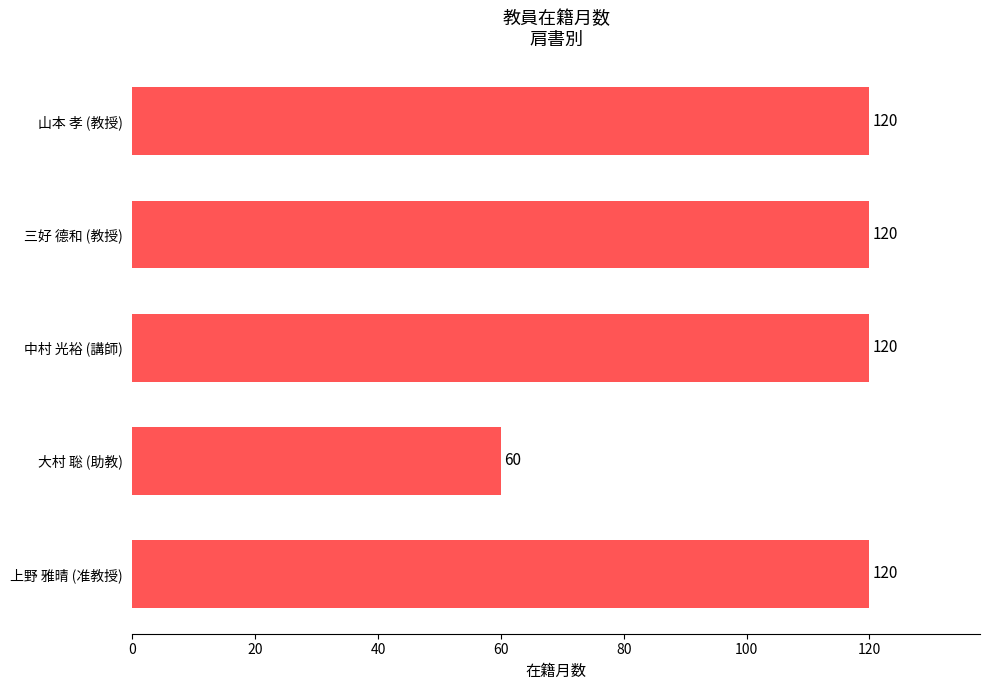

What is the sum of the values at 大村 聡 (助教) and 中村 光裕 (講師)?

180